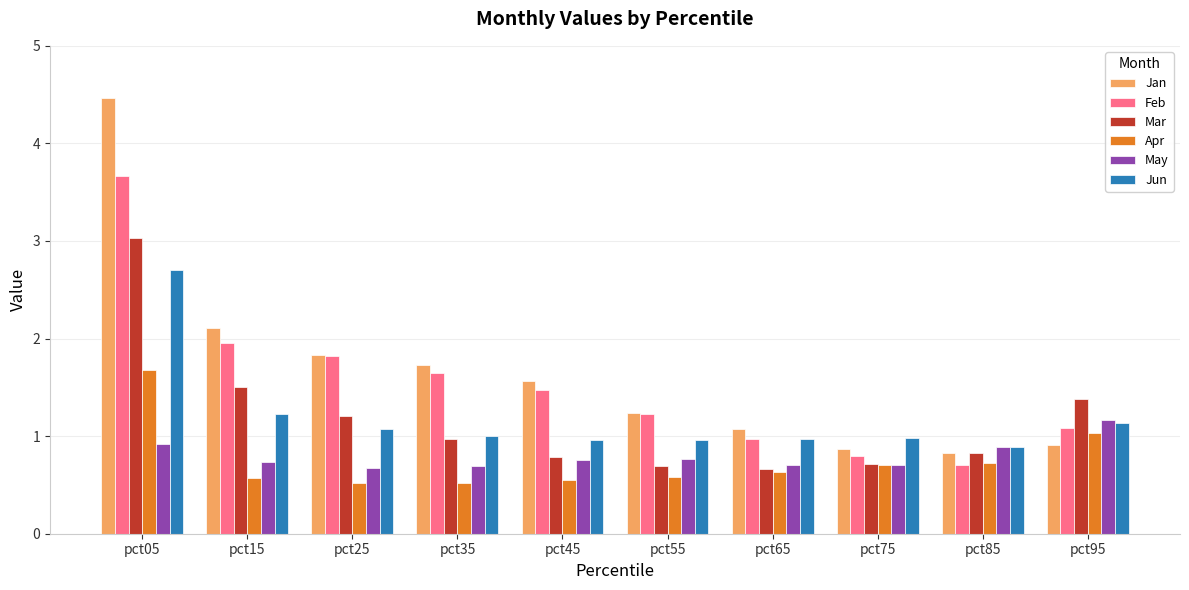

What is the average value of the May series?

0.8